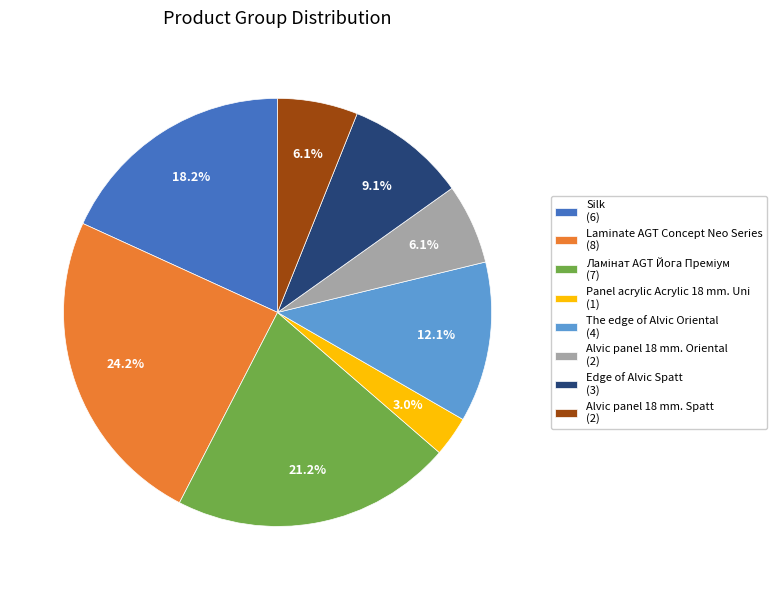

True or false: Laminate AGT Concept Neo Series accounts for 24% of the total.

True